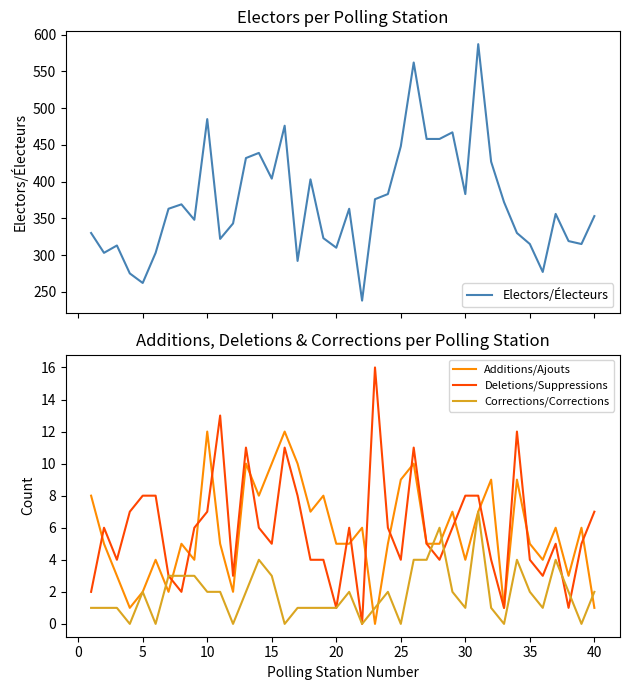

What is the minimum value for Electors/Électeurs?

238